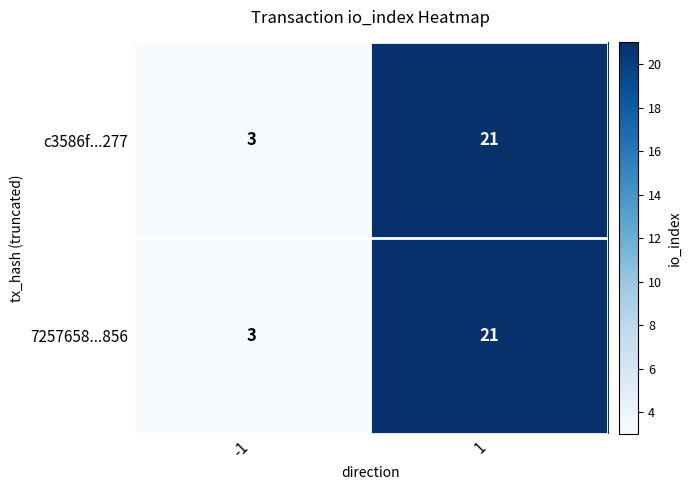

What is the average value of the 7257658...856 series?

12